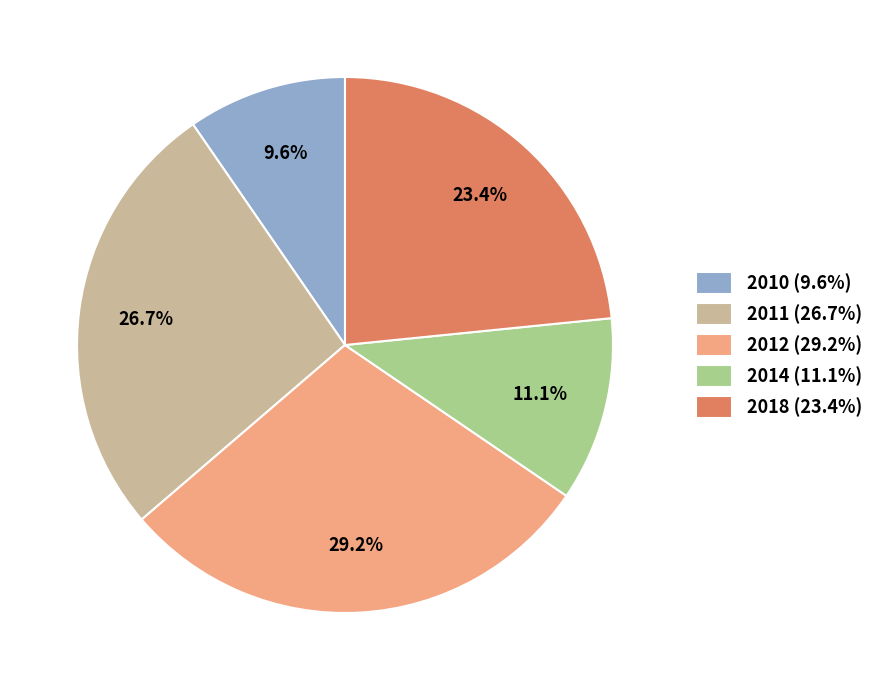

How many slices are in this pie chart?

5